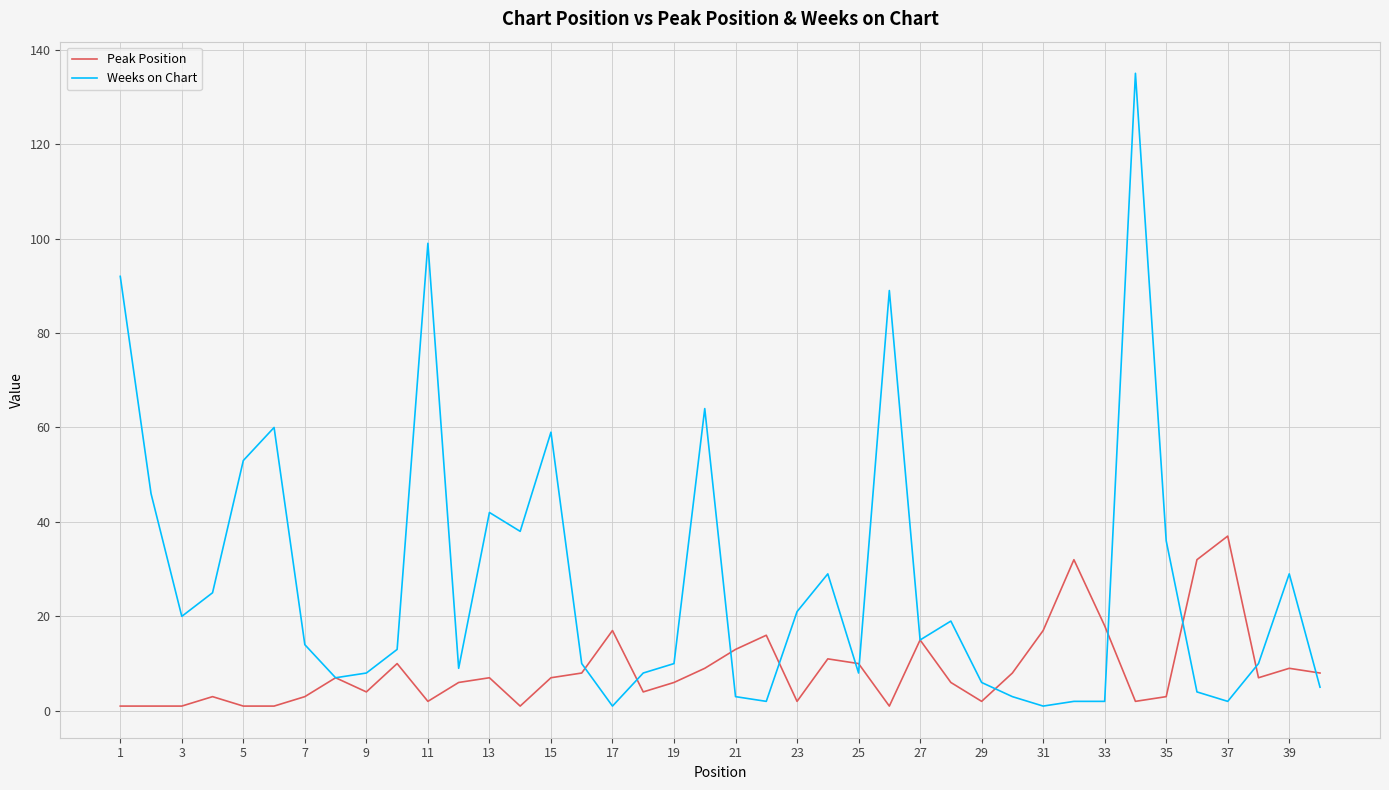

List the series in order of their peak value, highest first.

Weeks on Chart, Peak Position